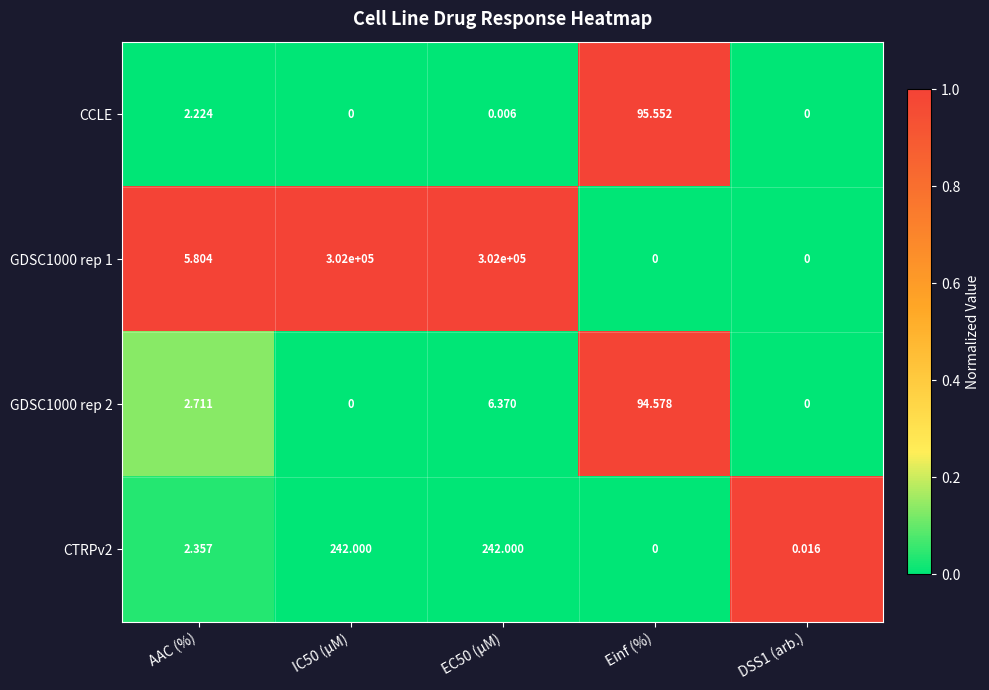

Where does the CTRPv2 series first go above 2?

AAC (%)